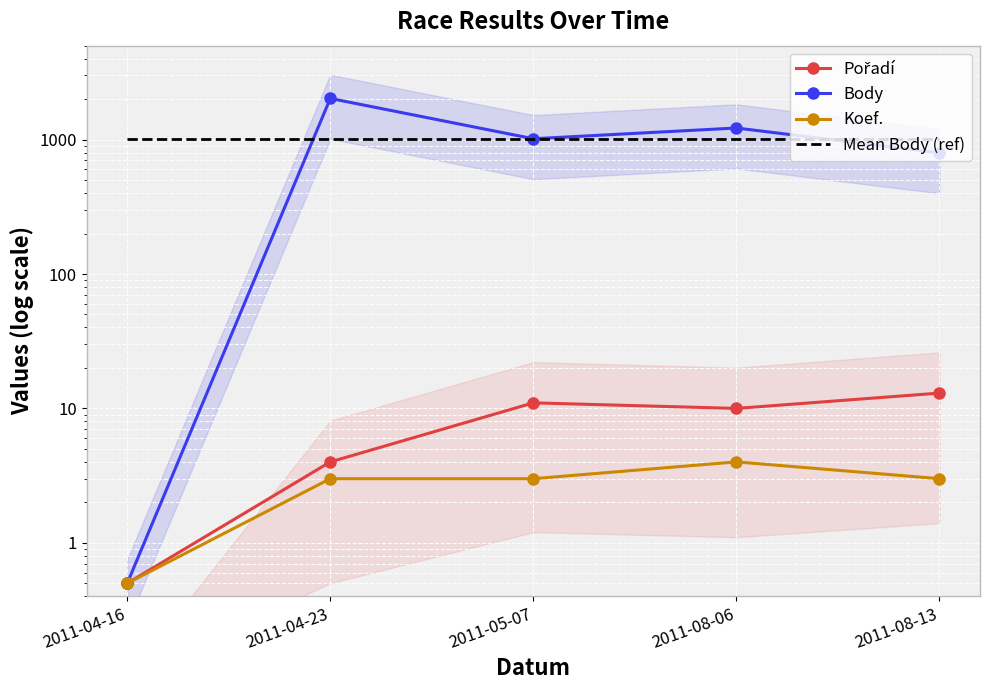

What is the sum of all Body values?

5057.5